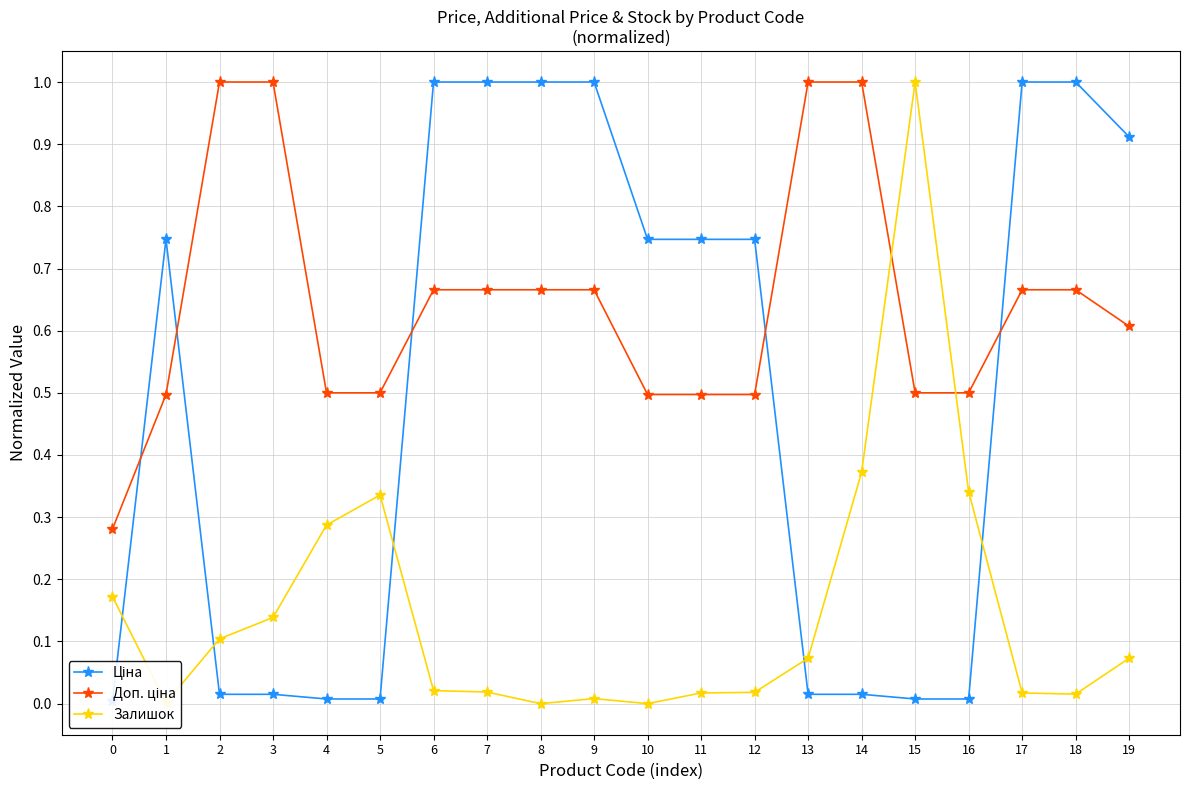

Is this an area chart (filled region under the line)?

No